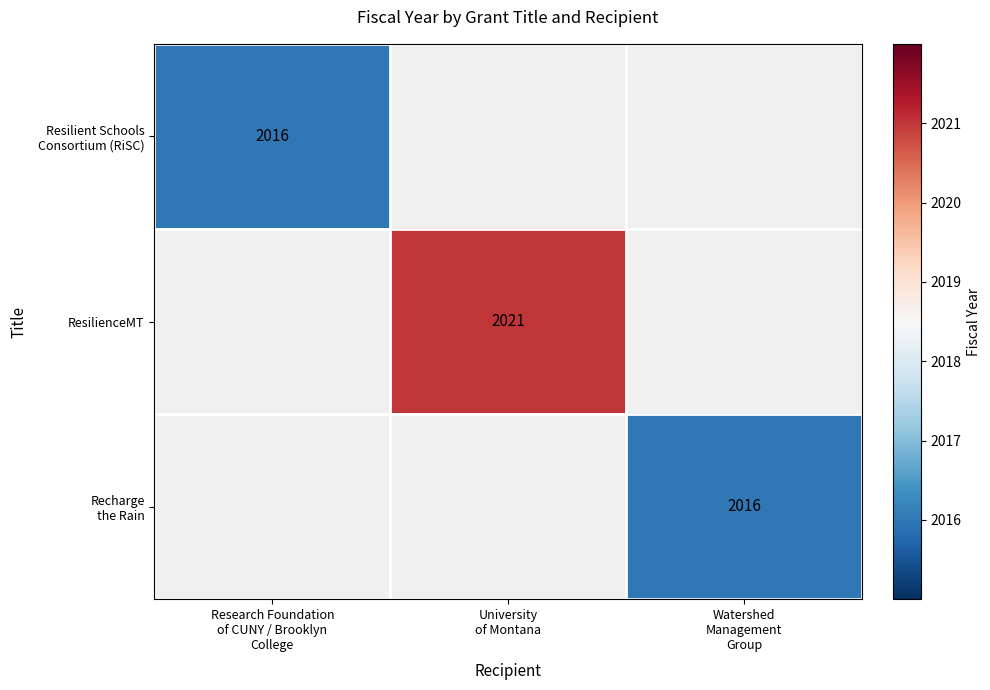

What is the minimum value shown in the chart?

2016.0